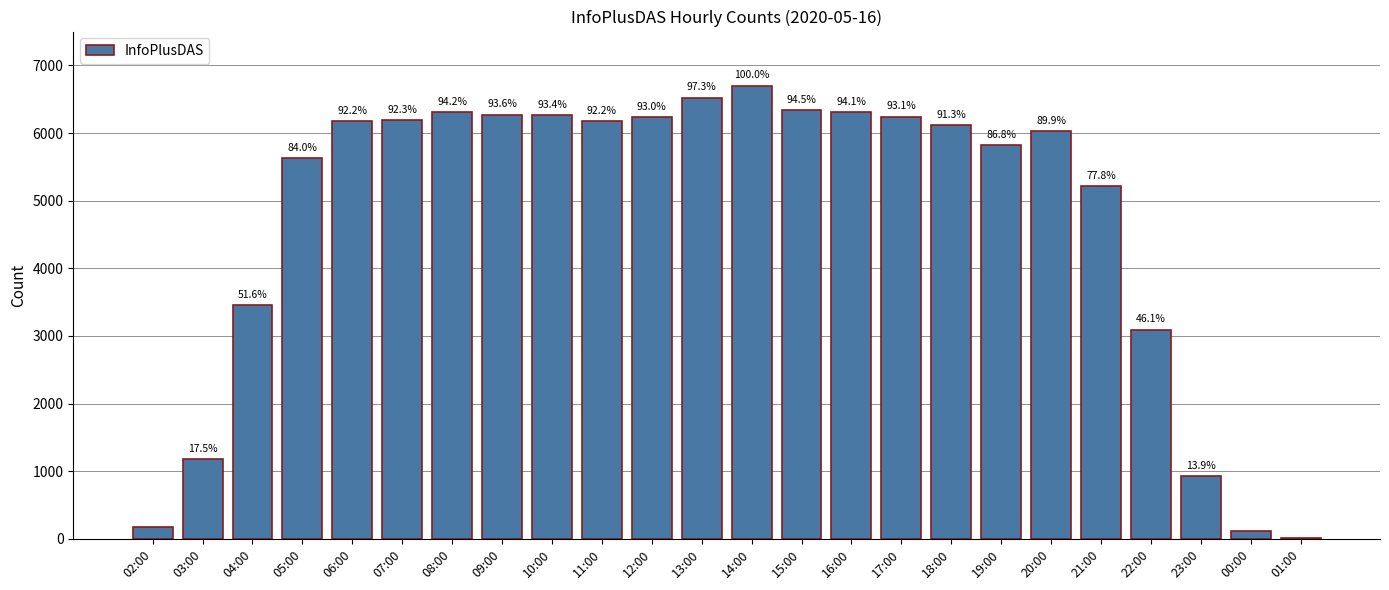

What is the difference between the maximum and minimum values?

6693